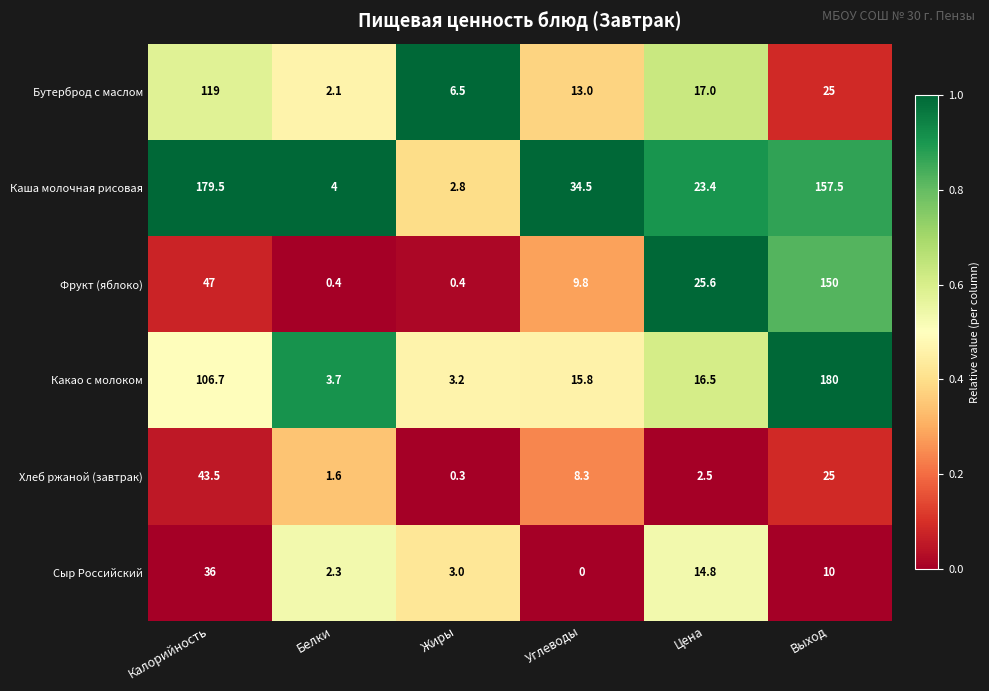

The value of Сыр Российский at Белки is 2.3. True or false?

True